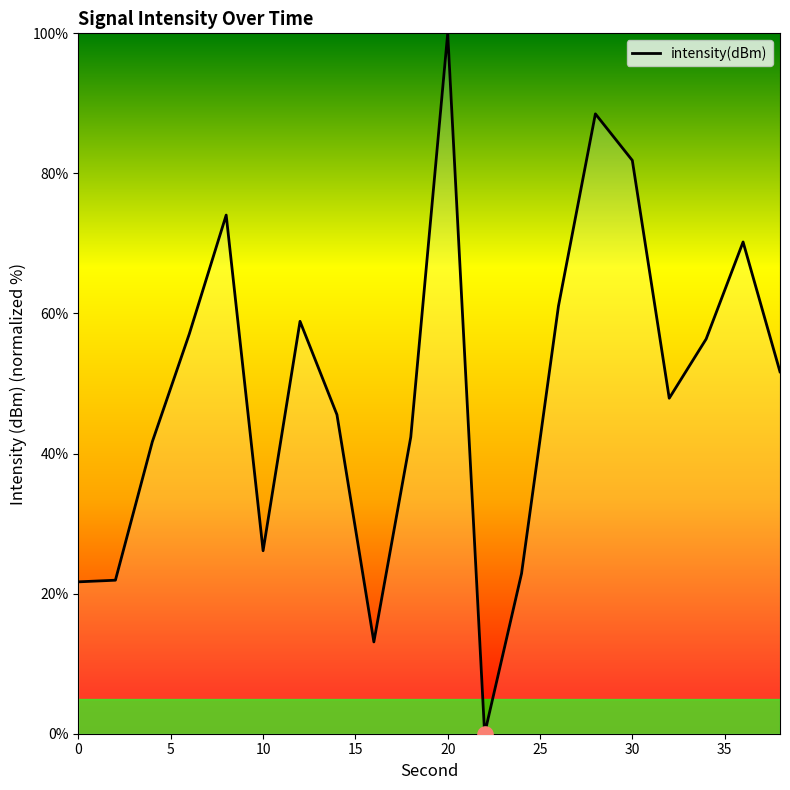

What is the difference between the maximum and minimum values?

100.0